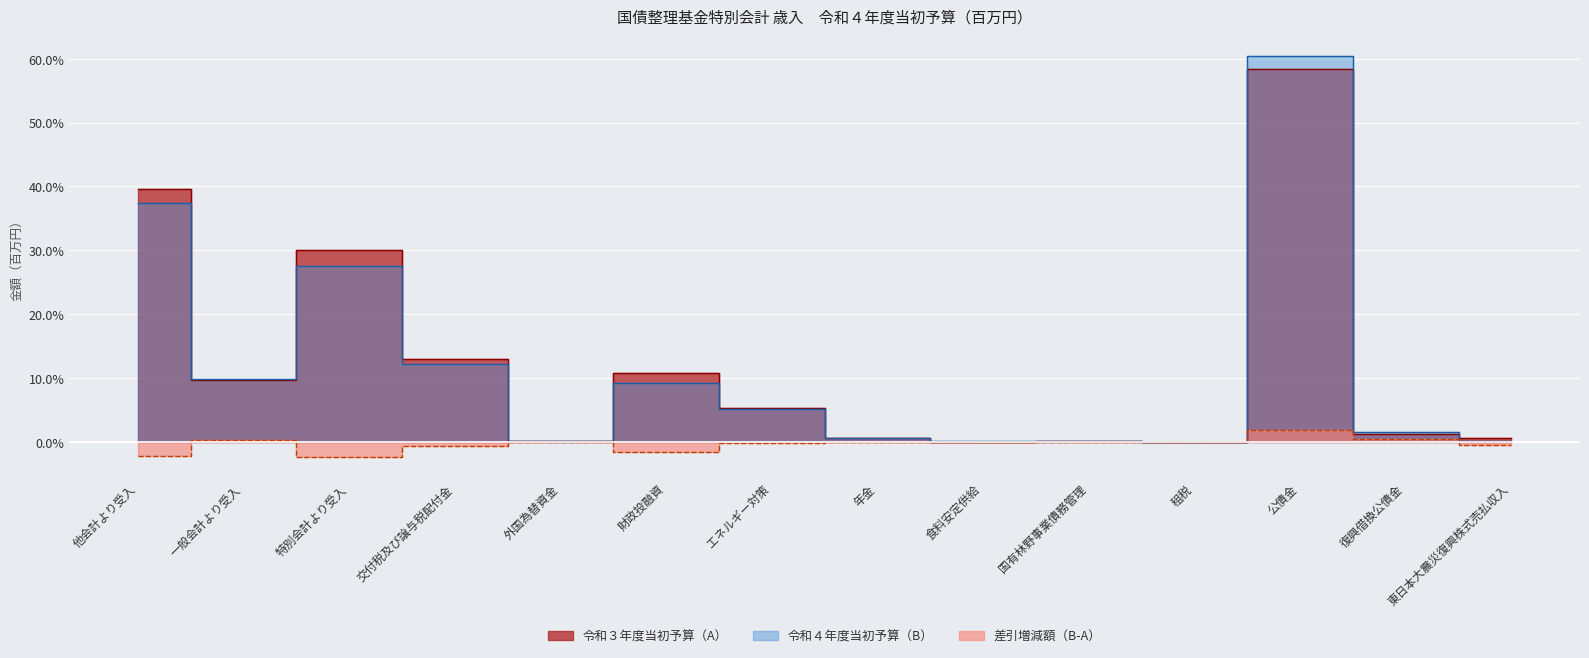

Which category has the highest value across all series?

公債金